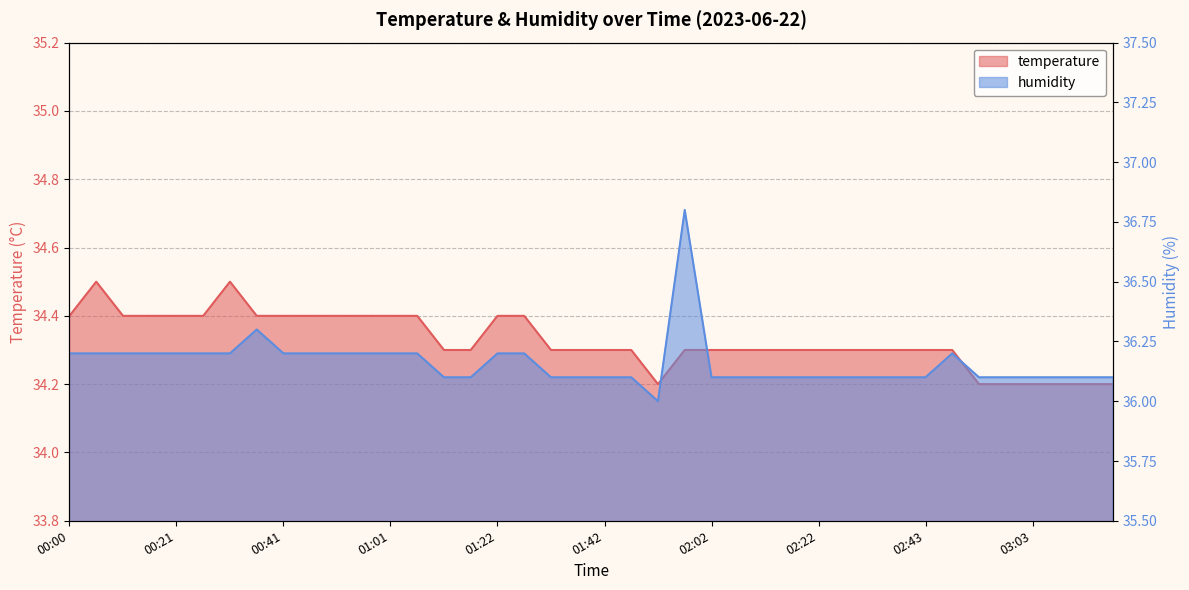

At which category is the sum across all series the highest?

01:57